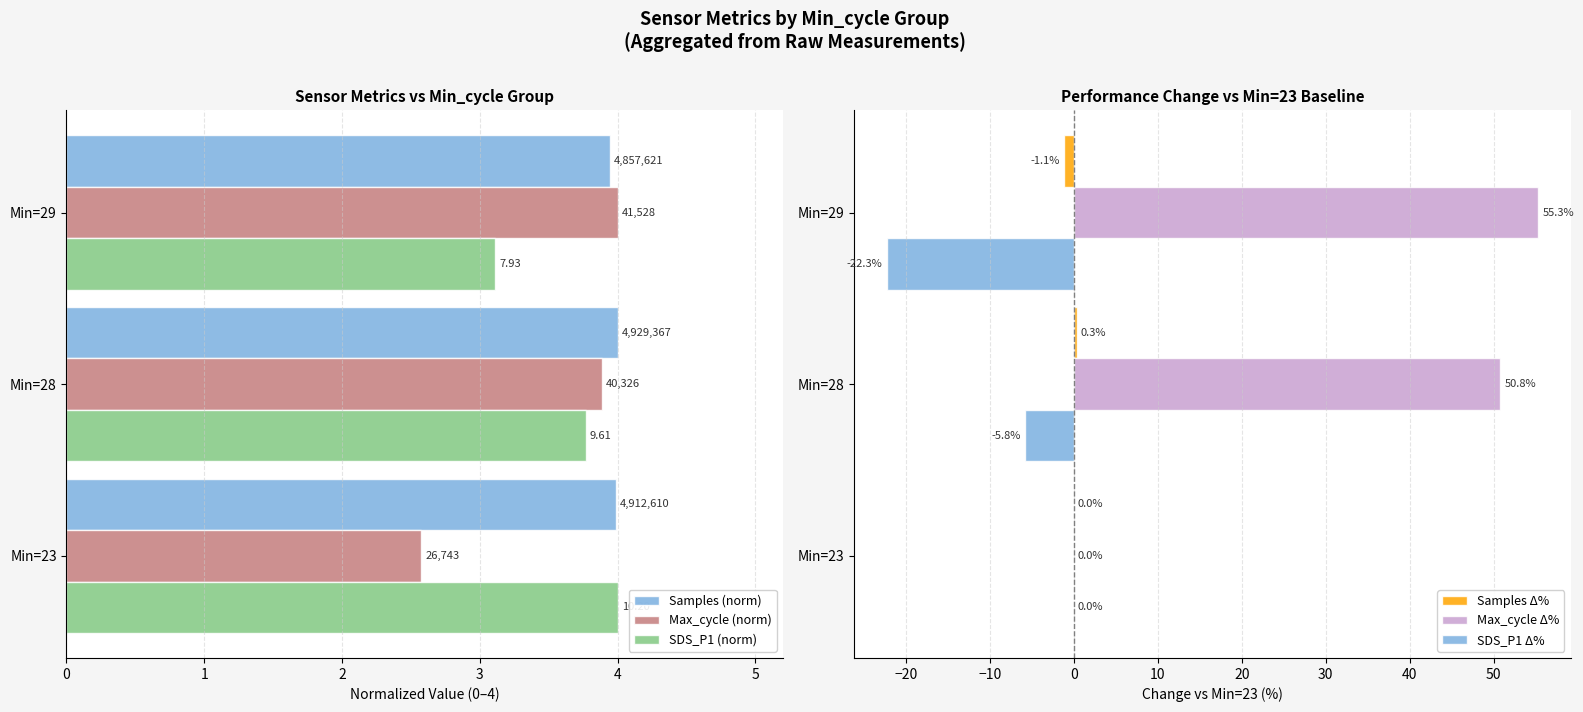

Reading left to right, extract all data points from this chart.

Samples (norm): 4.0	4.0	3.9
Max_cycle (norm): 2.6	3.9	4.0
SDS_P1 (norm): 4.0	3.8	3.1
Samples Δ%: 0.0	0.3	-1.1
Max_cycle Δ%: 0.0	50.8	55.3
SDS_P1 Δ%: 0.0	-5.8	-22.3